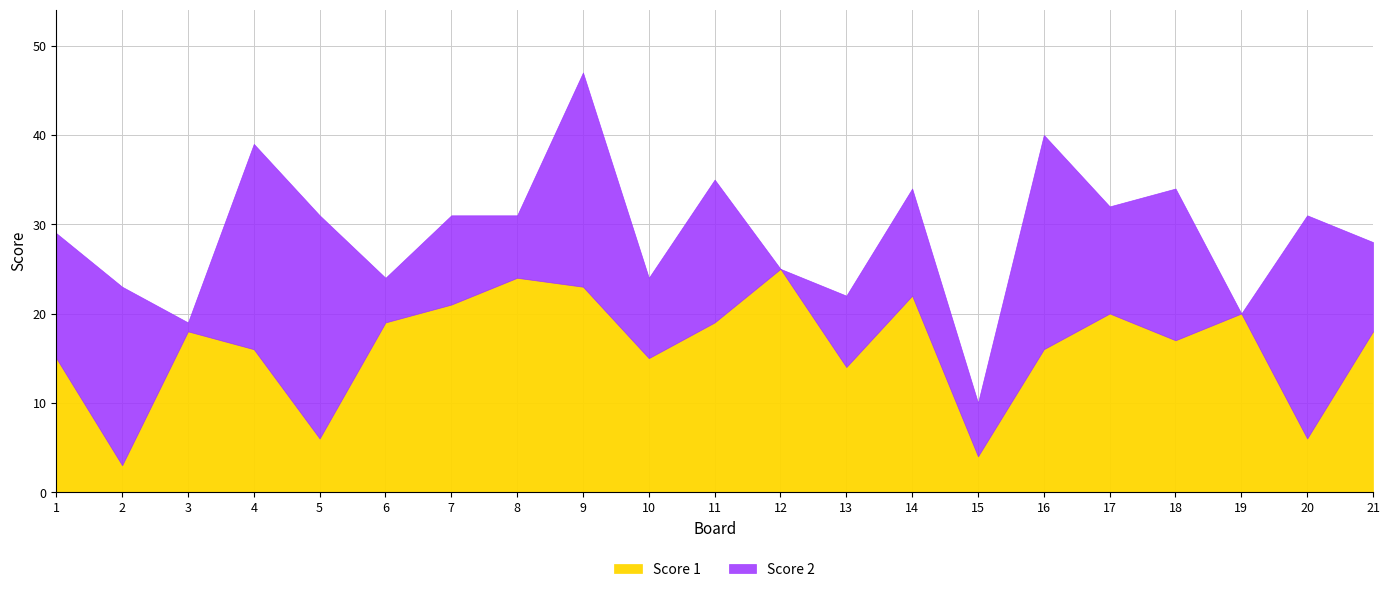

Which series has the largest range (max minus min)?

Score 2